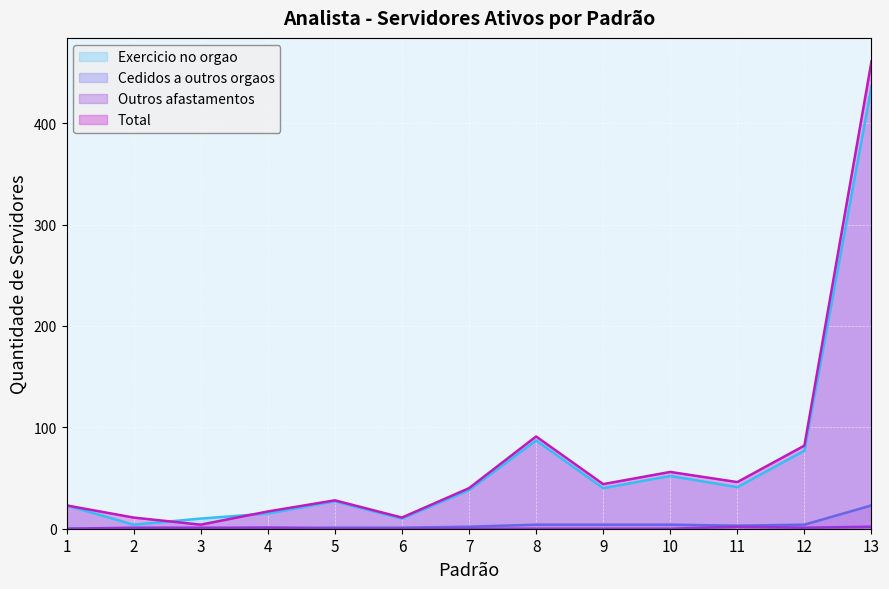

What is the sum of all Cedidos a outros orgaos values?

47